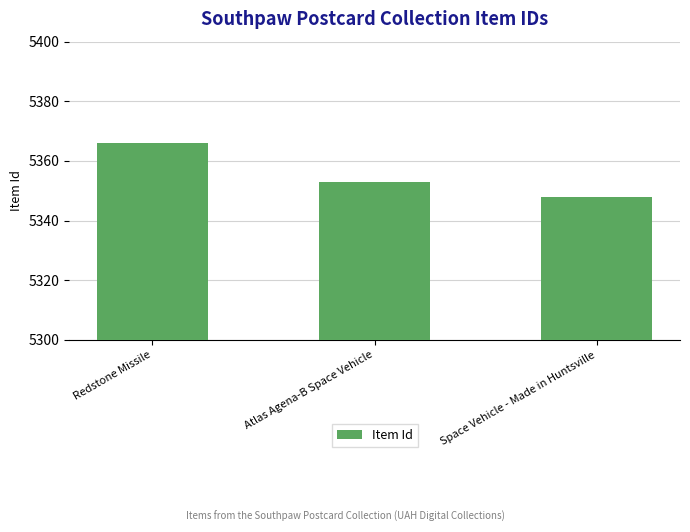

What is the sum of the values at Space Vehicle - Made in Huntsville and Redstone Missile?

10714